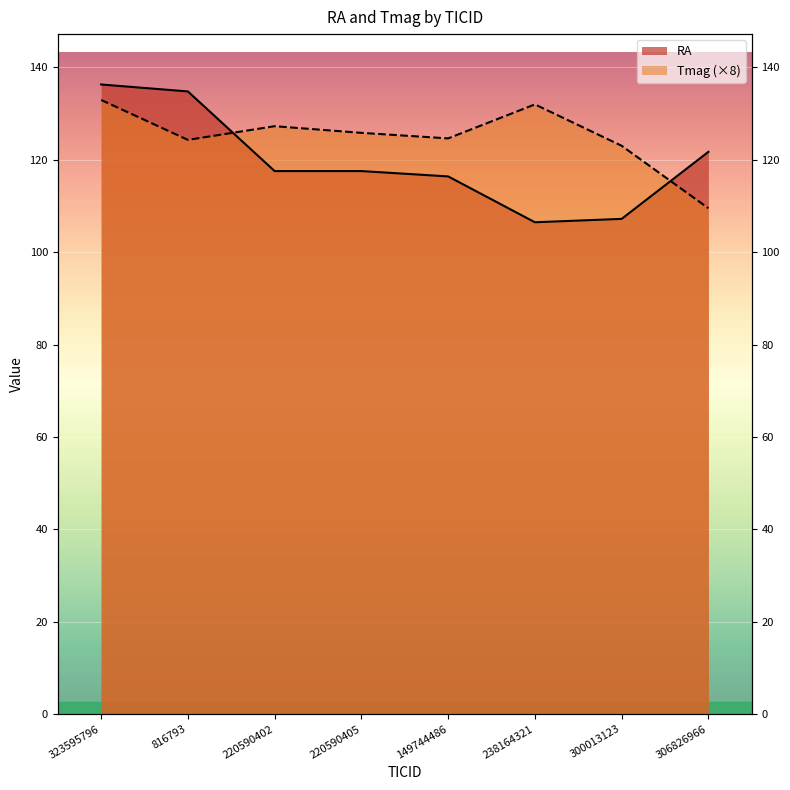

True or false: RA and Tmag intersect in this chart.

True